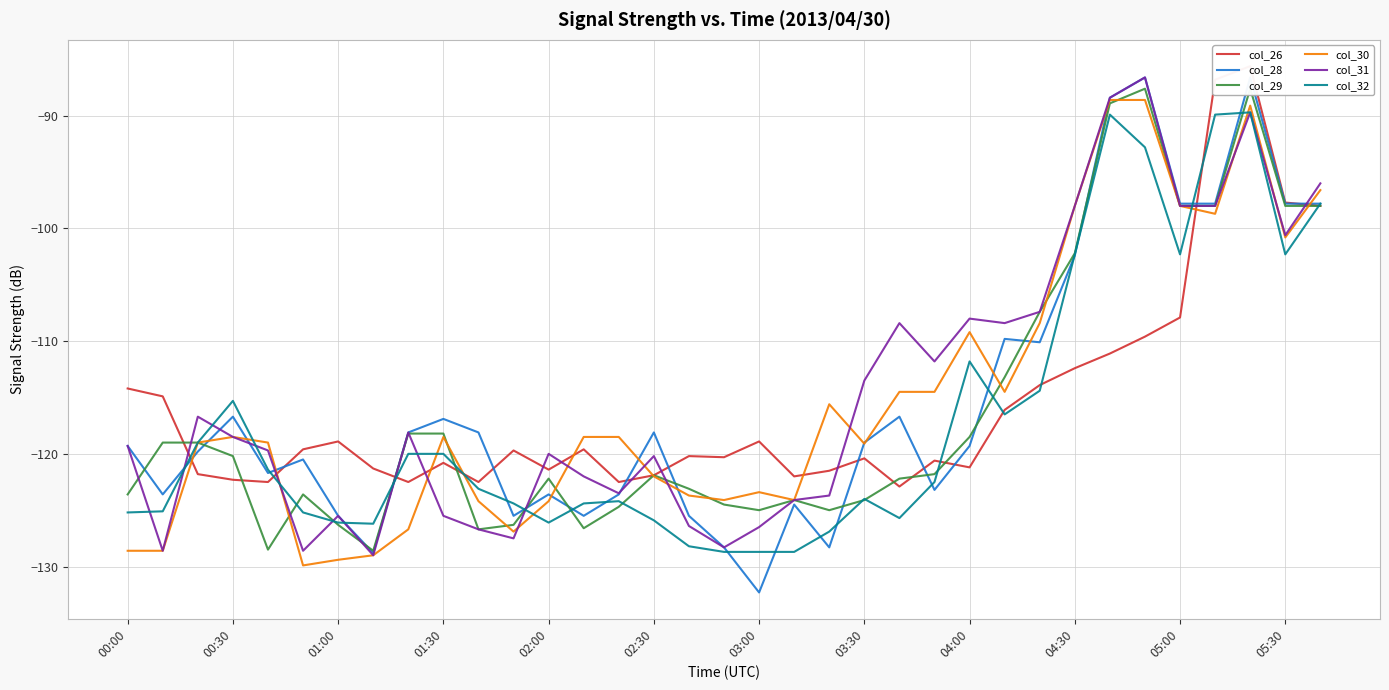

What is the maximum value for col_32?

-89.7